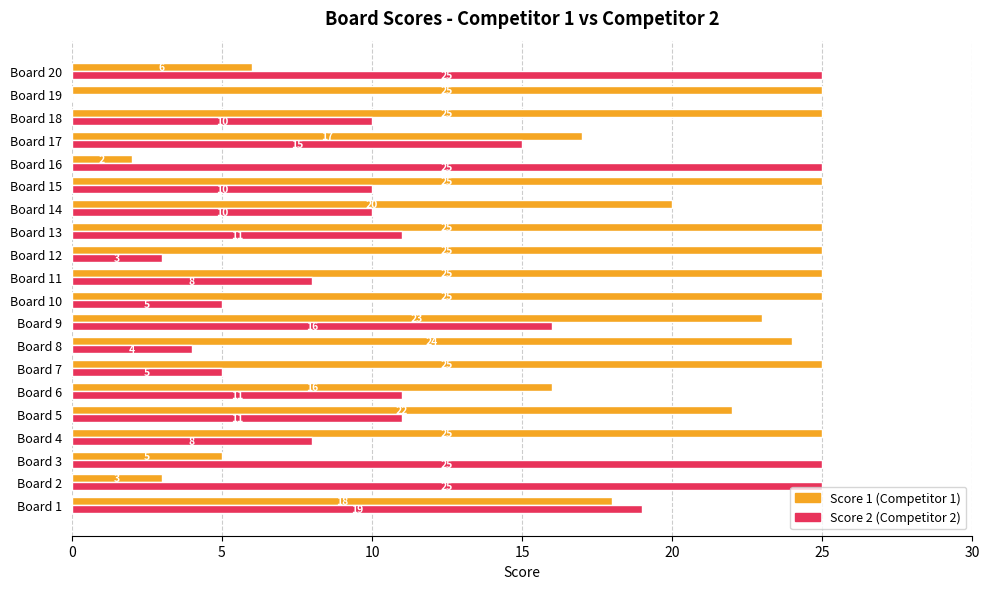

What is the total value across all series at Board 6?

27